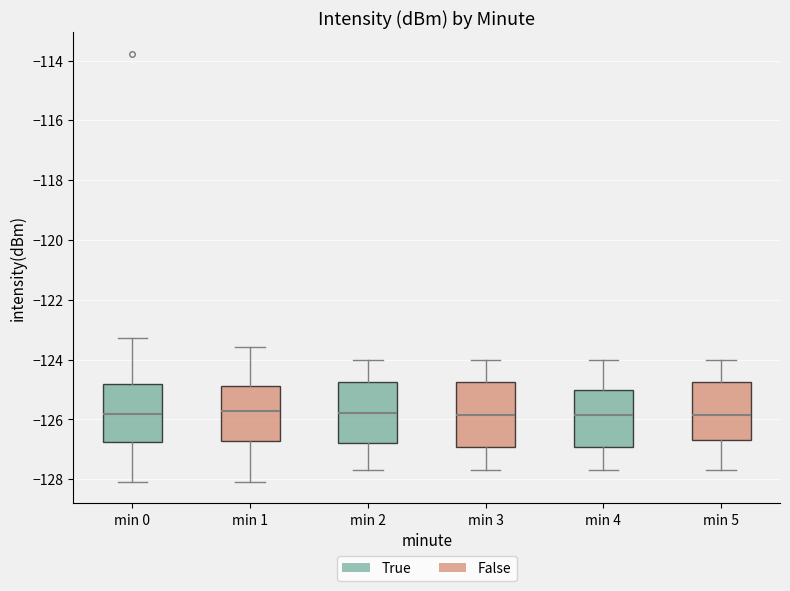

Reading left to right, transcribe this box plot: for each box, give where its median line is, the range the box spans, and where its two whiskers end, as read against the y-axis. The values are not printed on the chart, so give them approximately, as read against the axis.

min 0: median -125.8, box -126.8 to -124.8, whiskers -128.0 to -123.2
min 1: median -125.8, box -126.8 to -124.8, whiskers -128.0 to -123.6
min 2: median -125.8, box -126.8 to -124.8, whiskers -127.6 to -124.0
min 3: median -125.8, box -127.0 to -124.8, whiskers -127.6 to -124.0
min 4: median -125.8, box -127.0 to -125.0, whiskers -127.6 to -124.0
min 5: median -125.8, box -126.6 to -124.8, whiskers -127.6 to -124.0